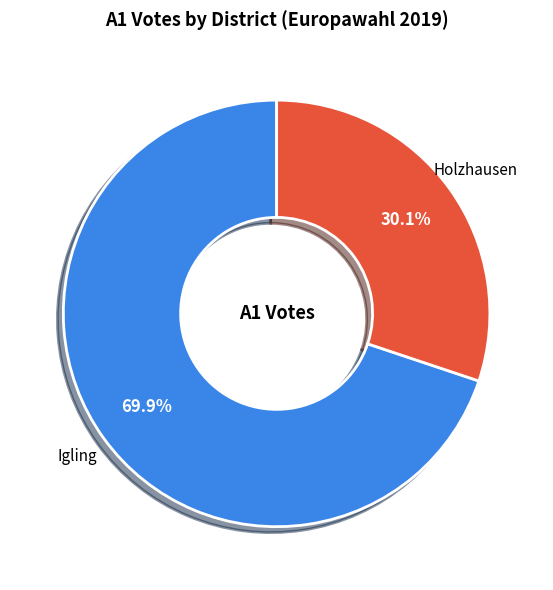

To the nearest percent, what portion does Igling represent?

70%